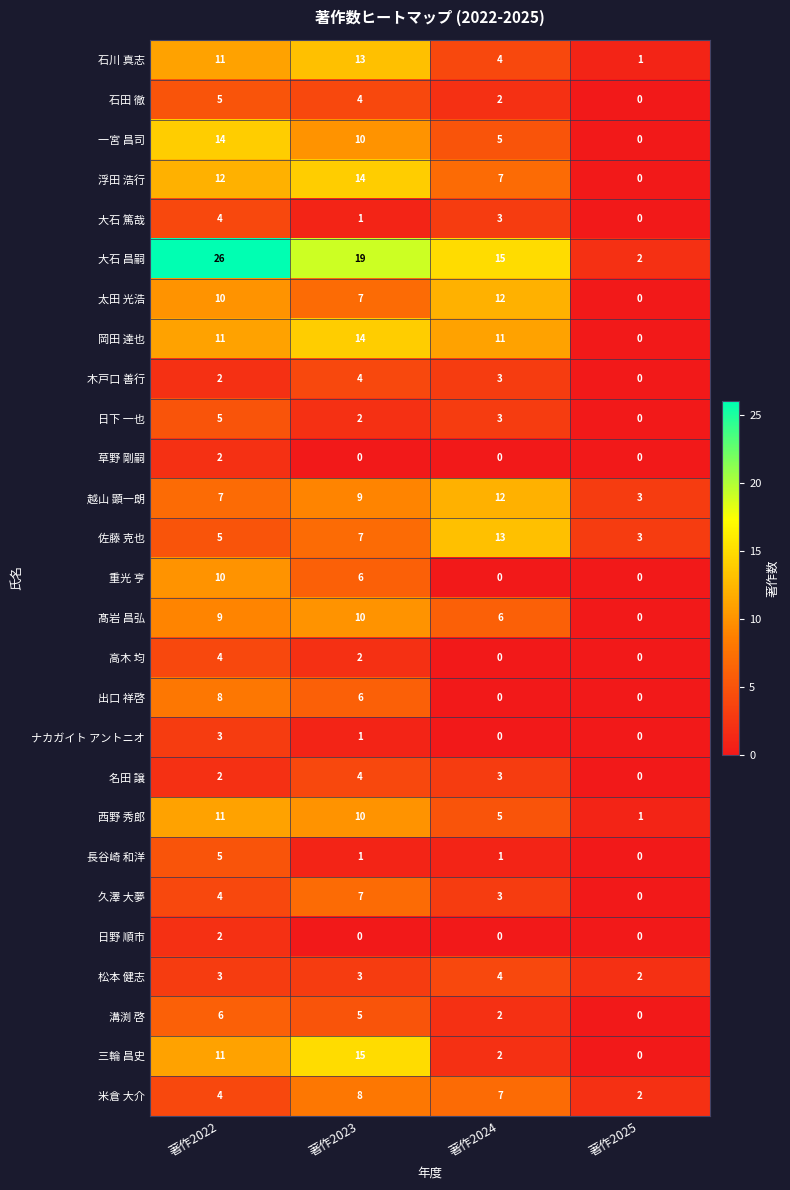

Count the 米倉 大介 values in the range 4 to 8.

3